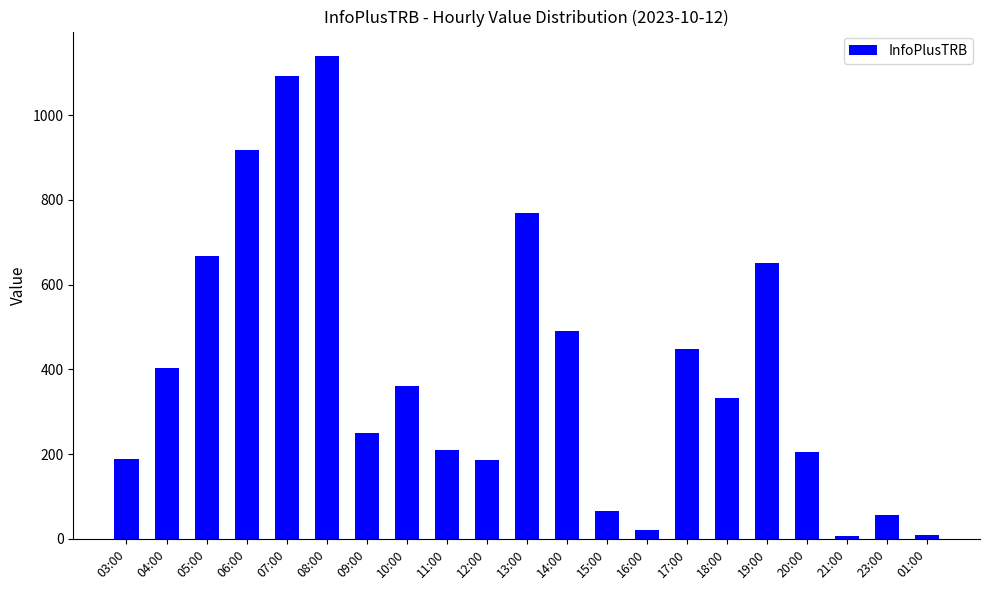

What is the change in value from 16:00 to 17:00?

+428